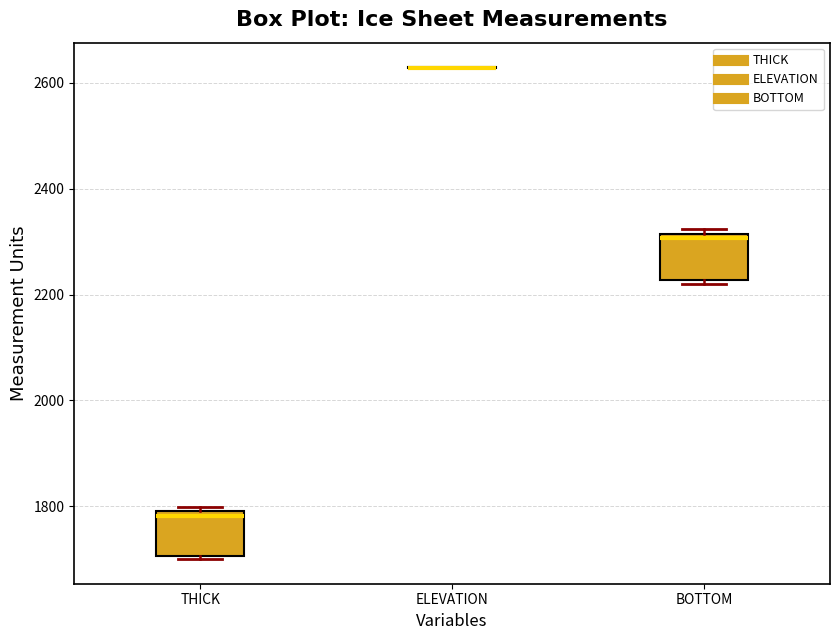

Reading left to right, read every box against the y-axis: the position of its median line, the range the box covers, and the ends of its whiskers. The values are not printed on the chart, so give them approximately, as read against the axis.

THICK: median 1780, box 1700 to 1800, whiskers 1700 to 1800 (just above the box's upper edge)
ELEVATION: box collapsed to a line at 2620, whiskers 2620 to 2620
BOTTOM: median 2300, box 2220 to 2320, whiskers 2220 (just below the box's lower edge) to 2320 (just above the box's upper edge)